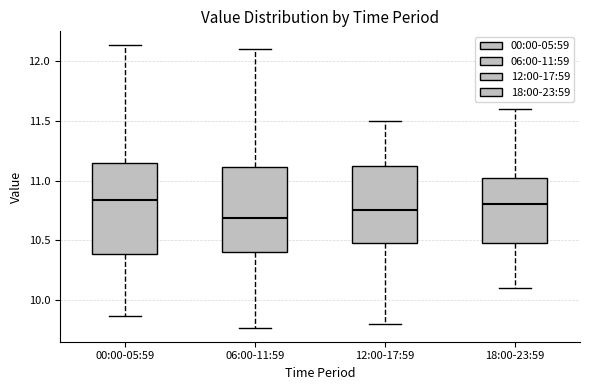

Reading left to right, read every box against the y-axis: the position of its median line, the range the box covers, and the ends of its whiskers. The values are not printed on the chart, so give them approximately, as read against the axis.

00:00-05:59: median 10.85, box 10.40 to 11.15, whiskers 9.85 to 12.15
06:00-11:59: median 10.70, box 10.40 to 11.10, whiskers 9.75 to 12.10
12:00-17:59: median 10.75, box 10.50 to 11.15, whiskers 9.80 to 11.50
18:00-23:59: median 10.80, box 10.50 to 11.05, whiskers 10.10 to 11.60